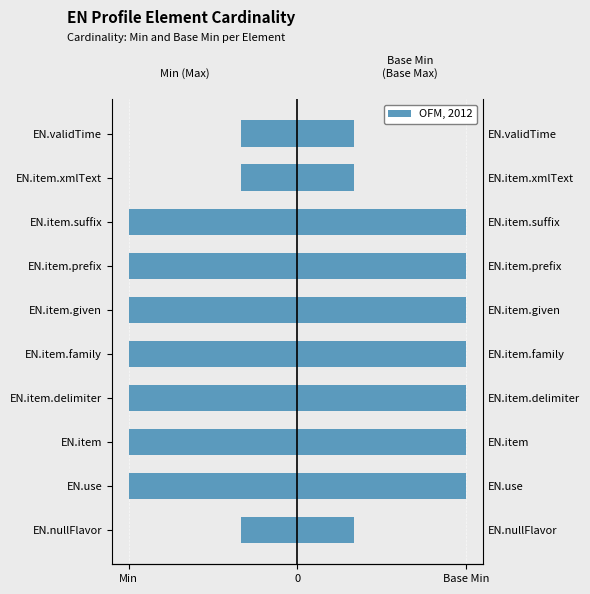

Which series has the widest spread of values?

Min (Max)